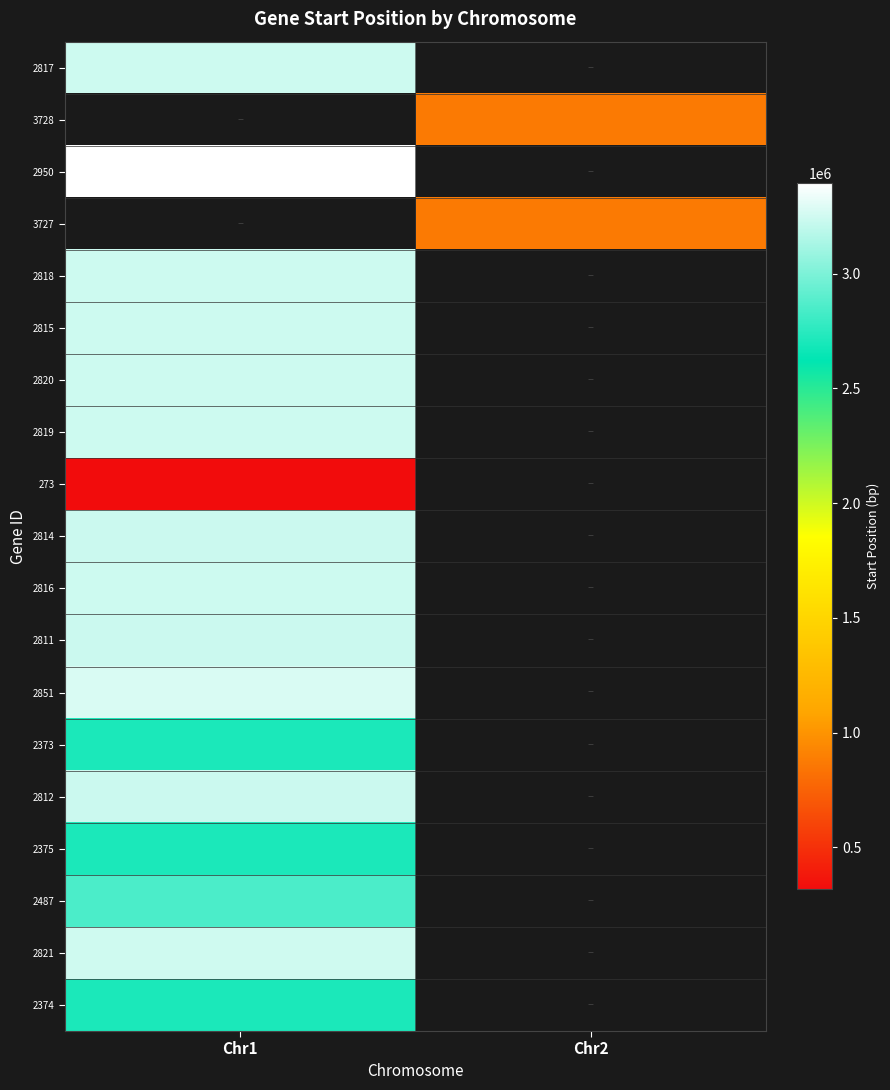

Is it true that 2812 equals 3234676.0 at Chr1?

True